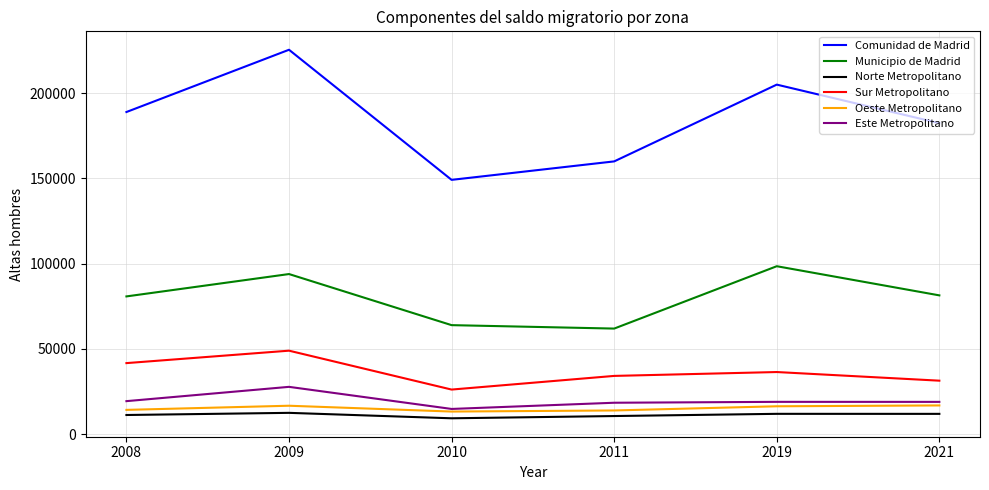

How many Comunidad de Madrid values are between 159899 and 204918?

4